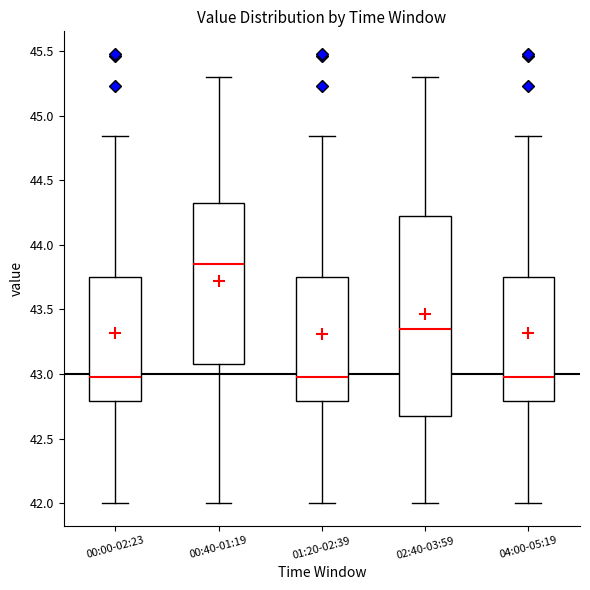

Reading left to right, read every box against the y-axis: the position of its median line, the range the box covers, and the ends of its whiskers. The values are not printed on the chart, so give them approximately, as read against the axis.

00:00-02:23: median 43.00, box 42.80 to 43.75, whiskers 42.00 to 44.85
00:40-01:19: median 43.85, box 43.10 to 44.35, whiskers 42.00 to 45.30
01:20-02:39: median 43.00, box 42.80 to 43.75, whiskers 42.00 to 44.85
02:40-03:59: median 43.35, box 42.70 to 44.25, whiskers 42.00 to 45.30
04:00-05:19: median 43.00, box 42.80 to 43.75, whiskers 42.00 to 44.85